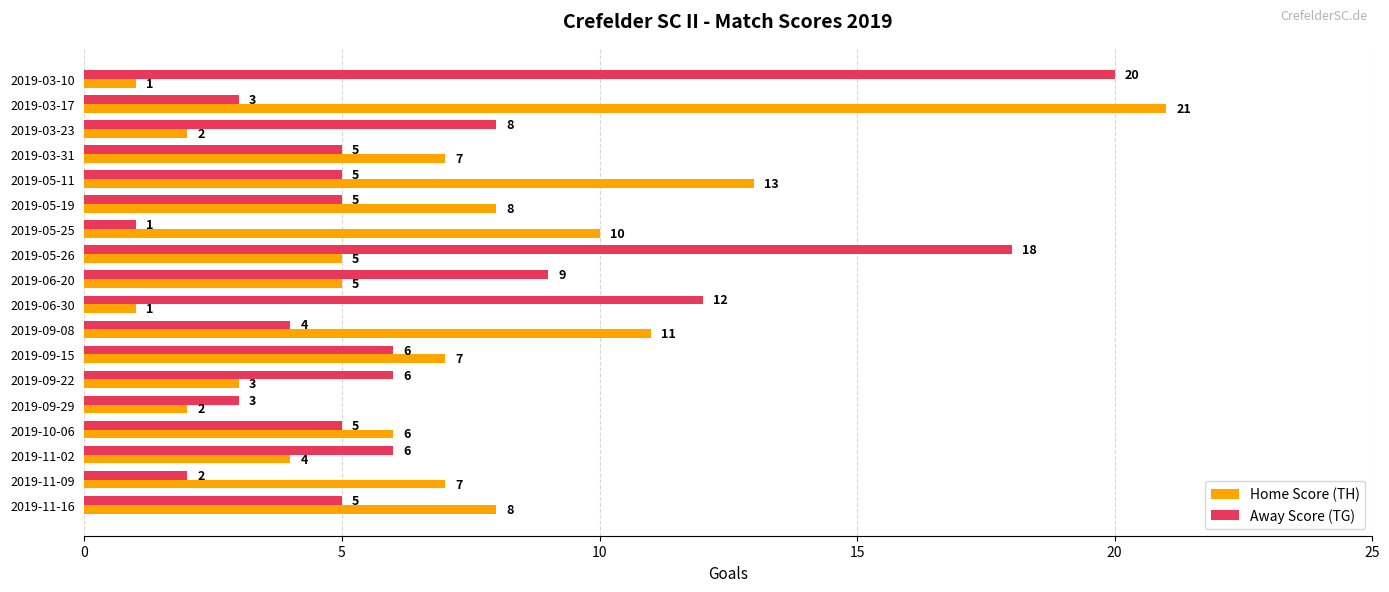

How many data points in Home Score (TH) are less than 7?

9